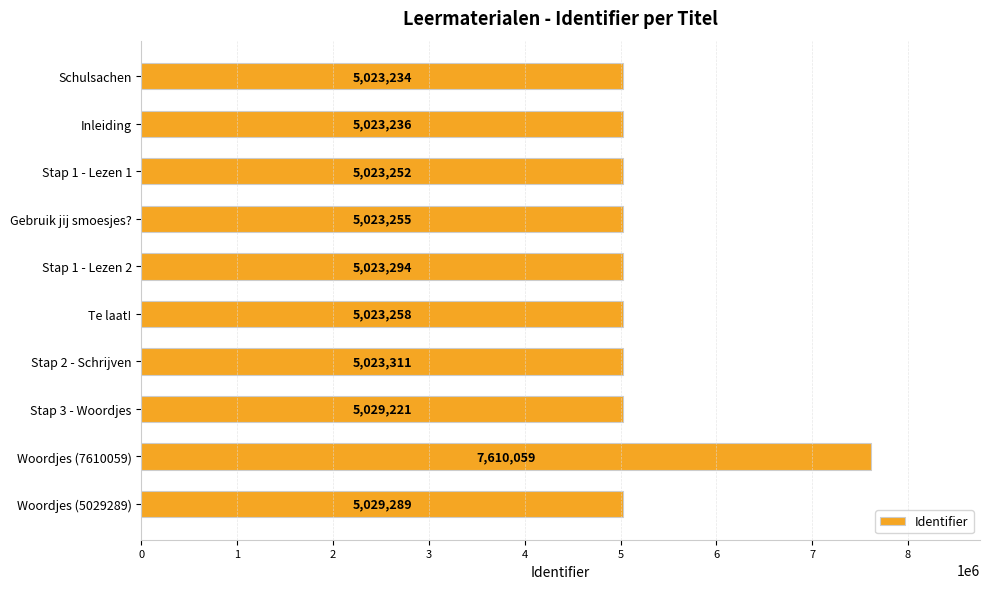

Which has a higher value, Woordjes (5029289) or Stap 2 - Schrijven?

Woordjes (5029289)